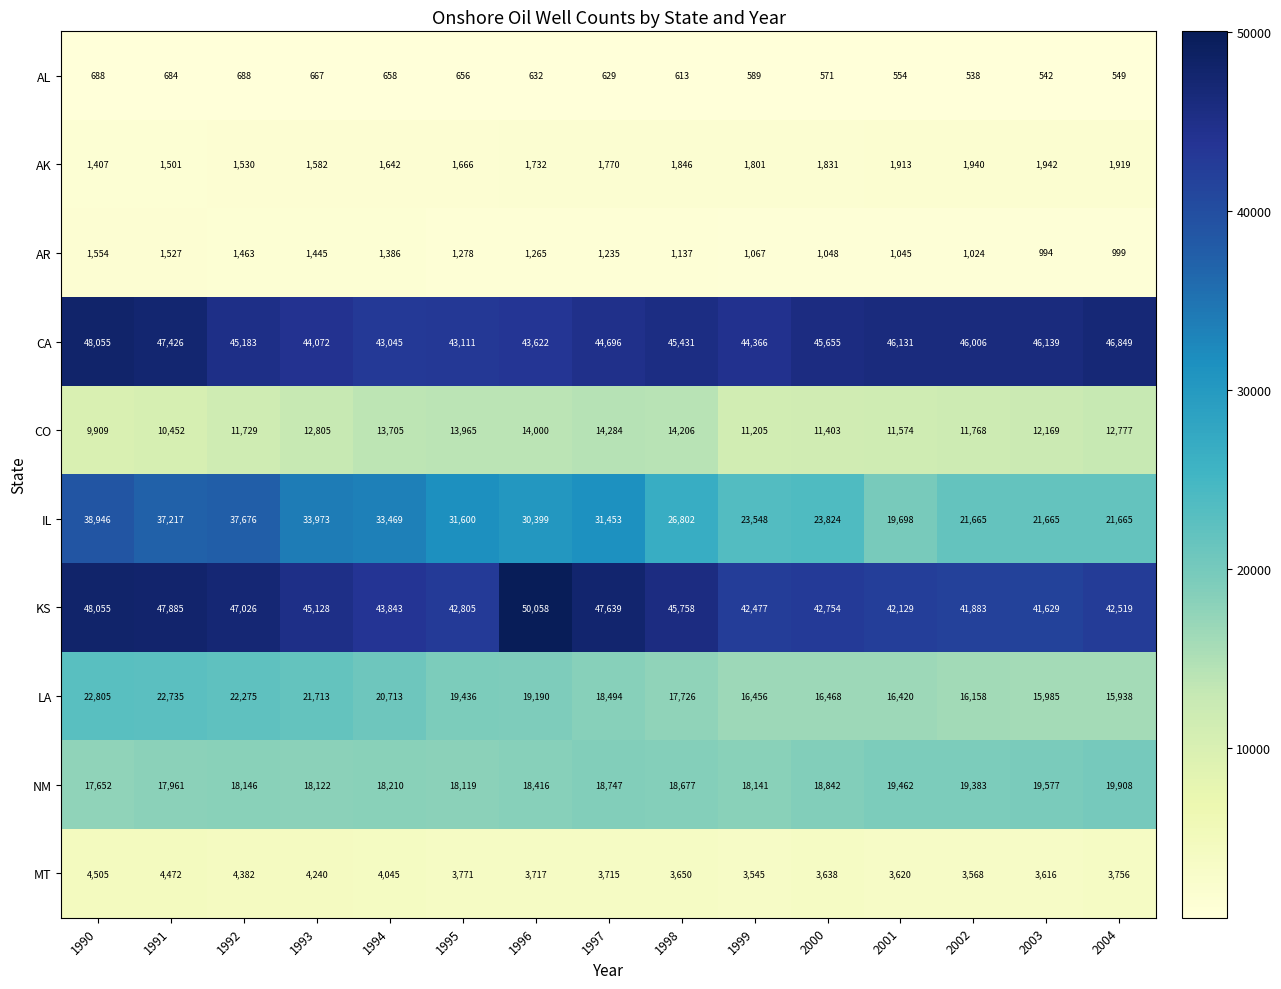

Which series changed the most between 1990 and 1999?

IL